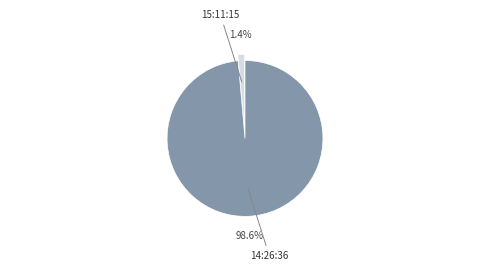

Does any single category account for the majority?

Yes